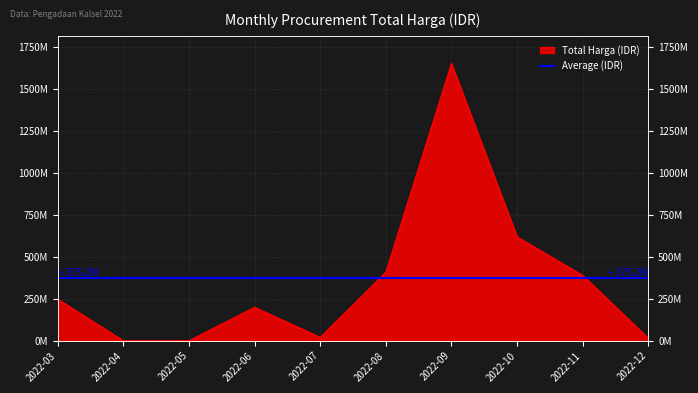

What is the sum of the values at 2022-08 and 2022-05?

408075000